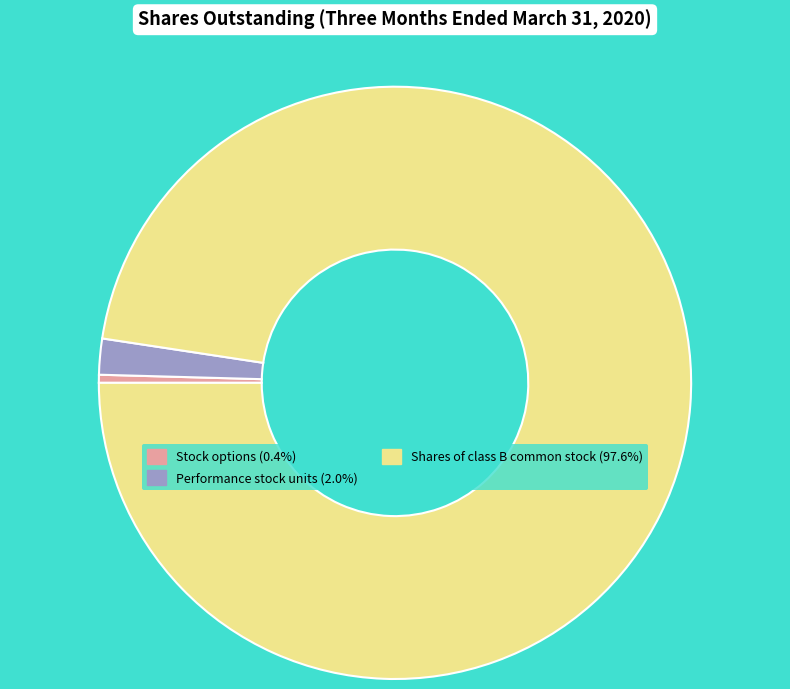

True or false: Stock options accounts for 8% of the total.

False